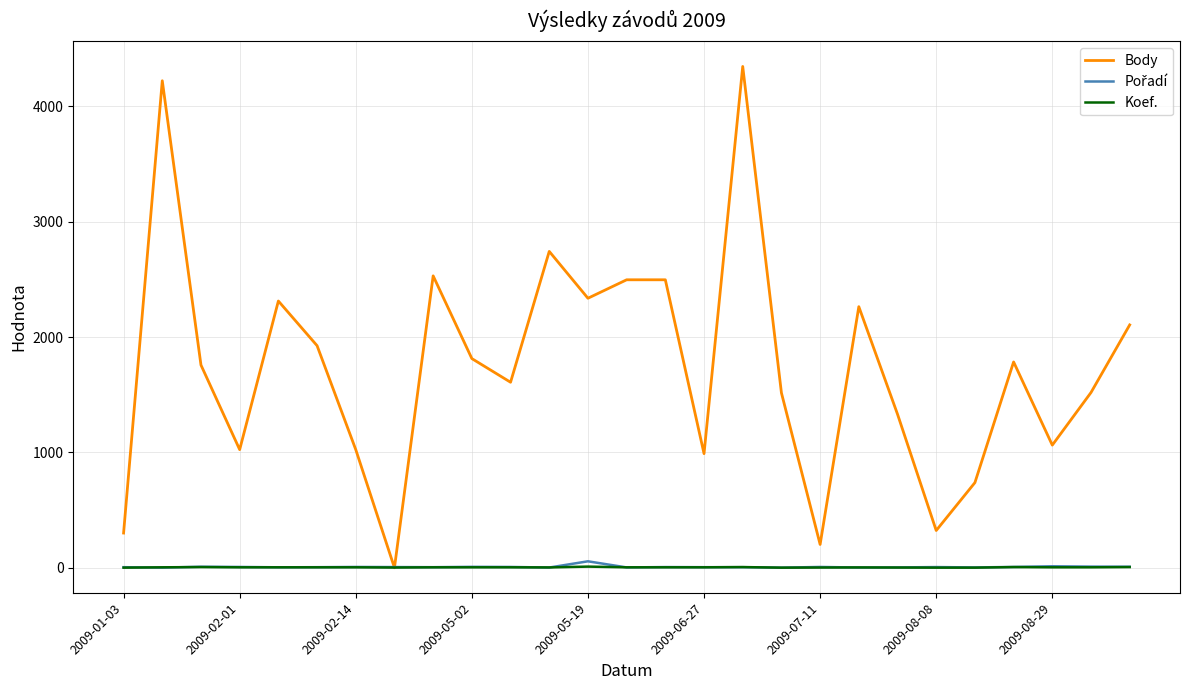

Does the chart display data point markers on the line(s)?

No